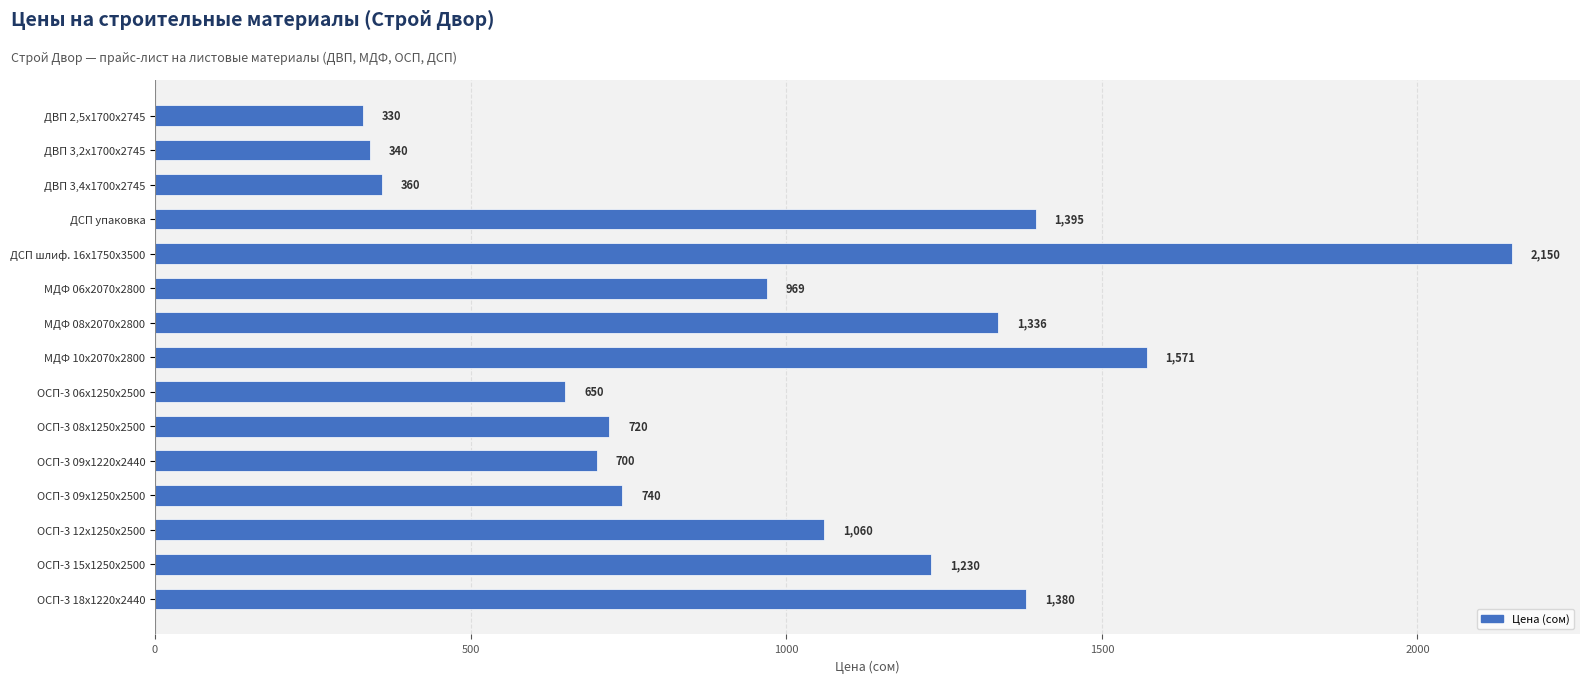

The value at ДВП 3,2х1700х2745 is 204. True or false?

False